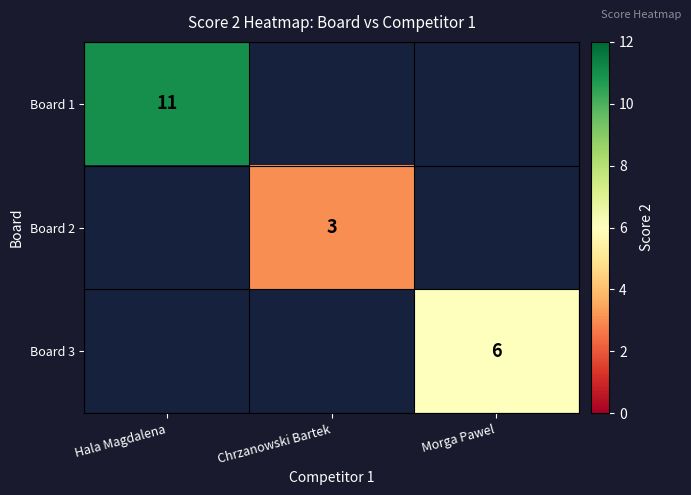

The Board 2 series shows 3 at Chrzanowski Bartek. True or false?

True